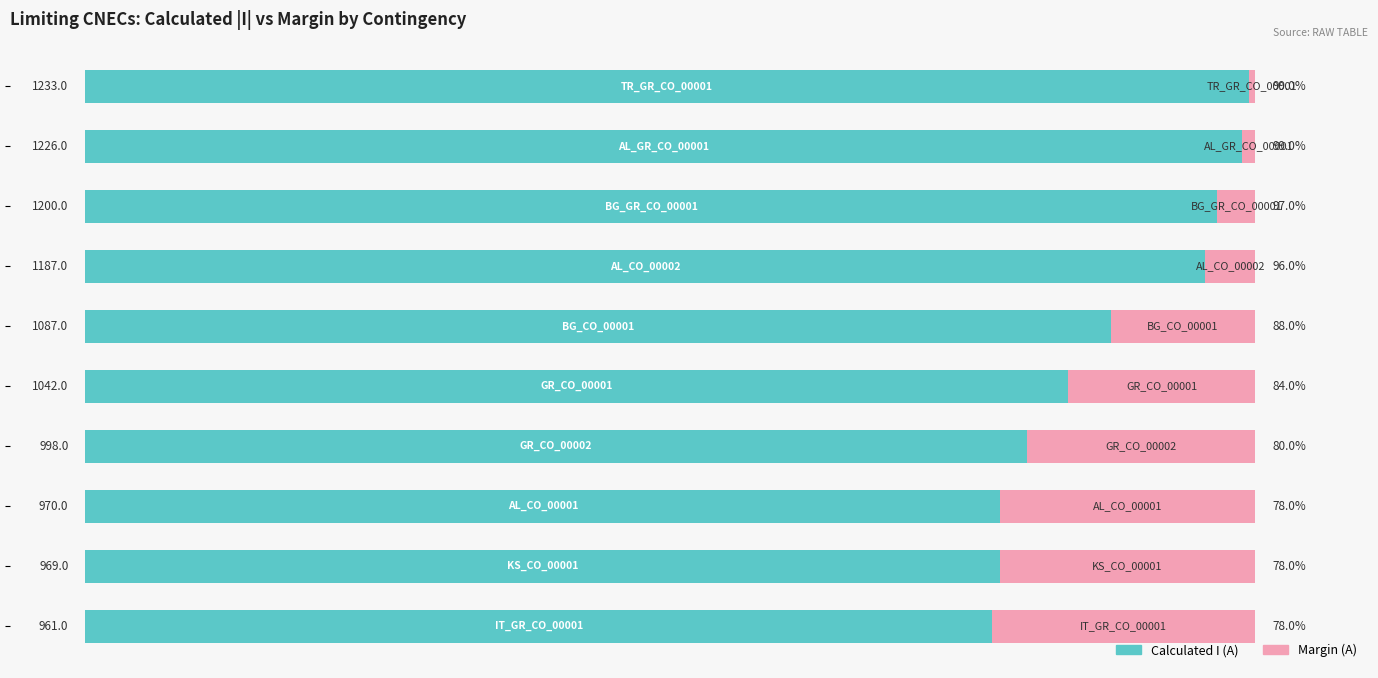

Rank the series by their maximum value, from highest to lowest.

Calculated I (A), Margin (A)